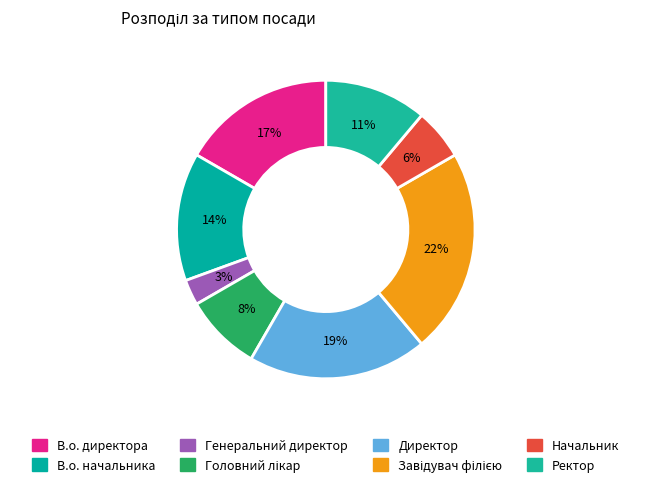

True or false: Завідувач філією accounts for 7% of the total.

False